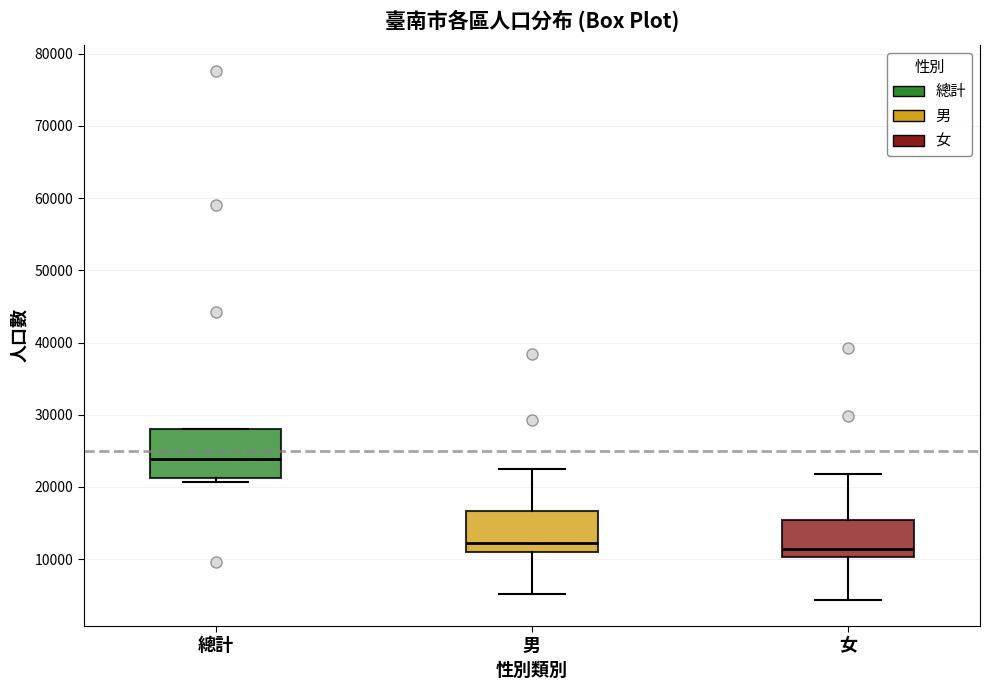

Which box is the tallest, from its lower edge to its upper edge?

總計